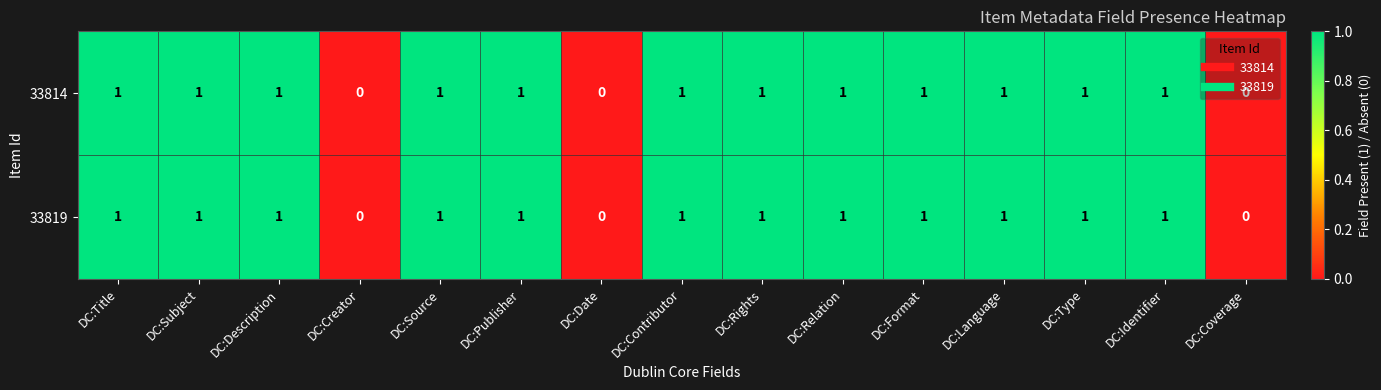

True or false: 33819 has a value of 2 at DC:Rights.

False